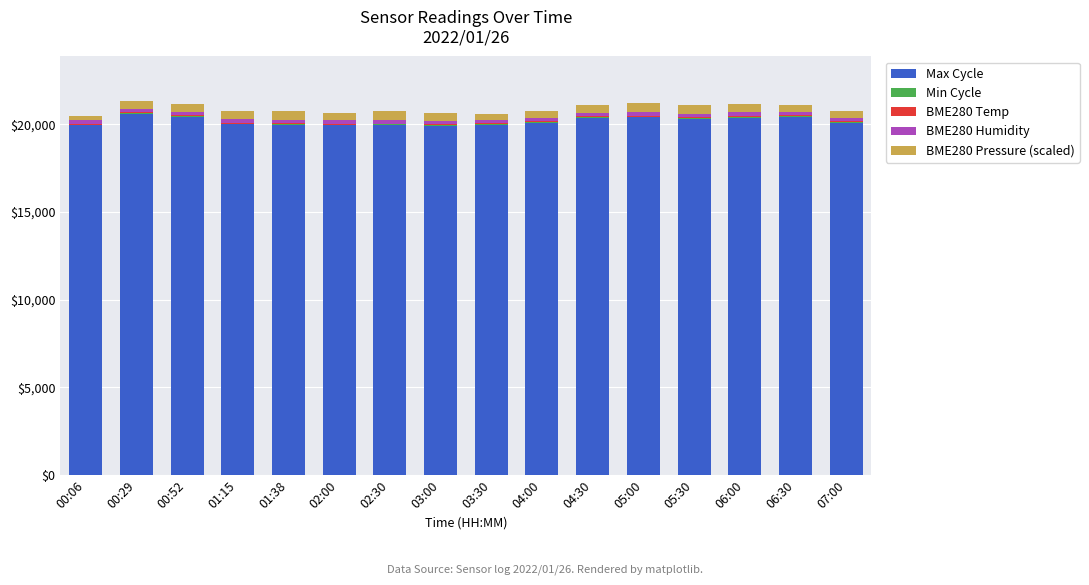

The value of Max Cycle at 05:30 is 35860.7. True or false?

False